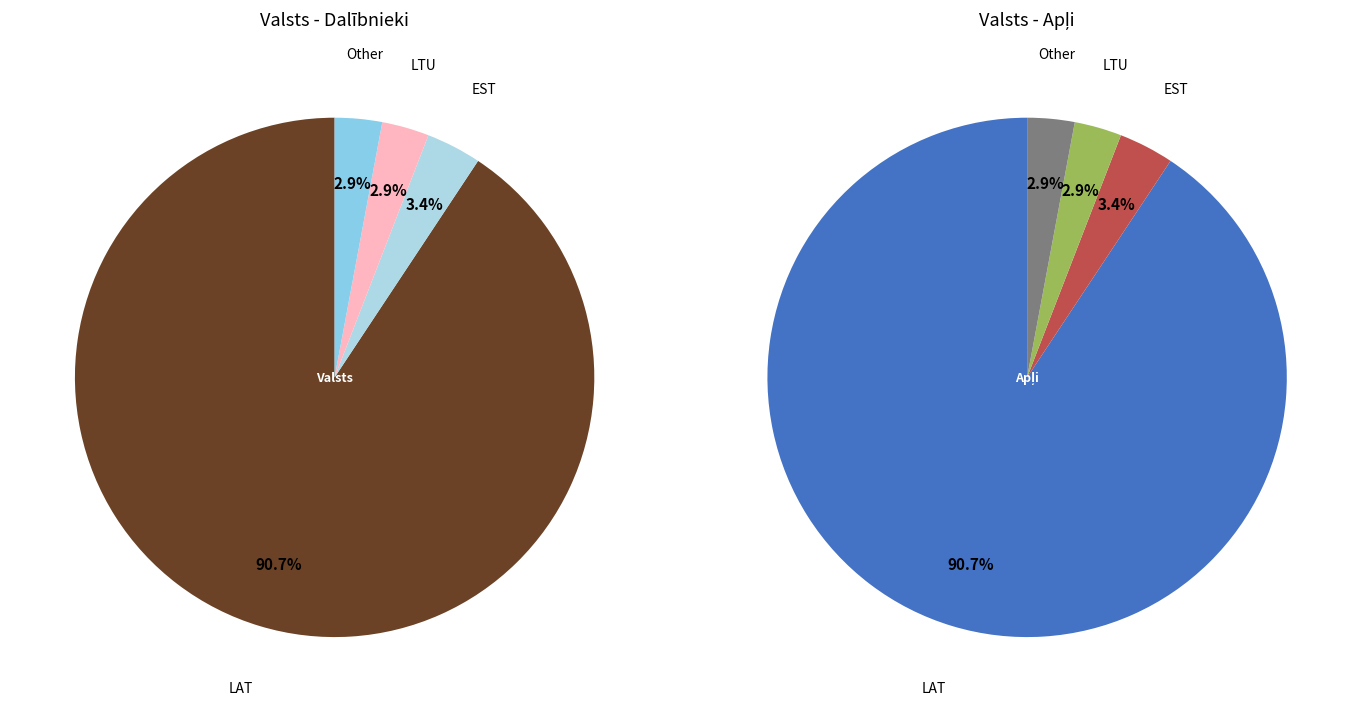

To the nearest percent, what percentage of the pie is LAT?

91%